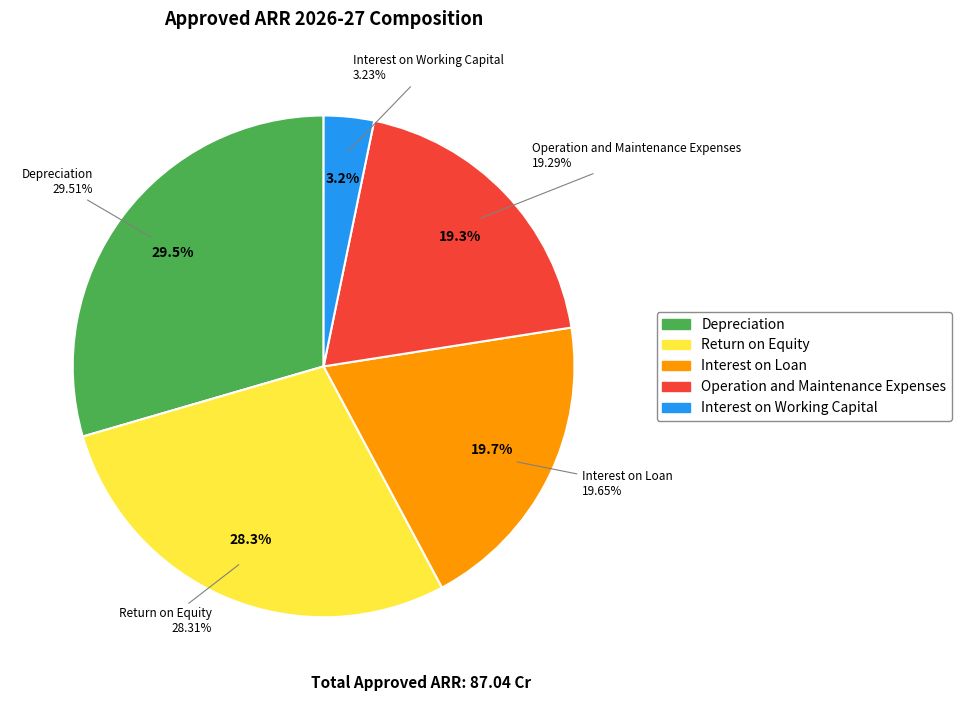

How many segments does this pie chart have?

5